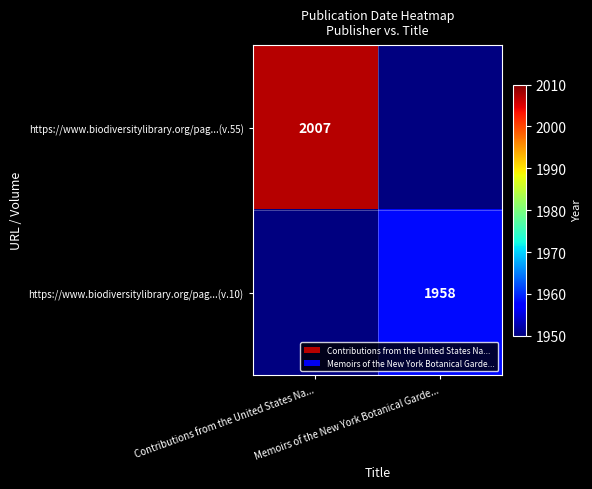

How many positive values does the https://www.biodiversitylibrary.org/pag...(v.55) series have?

1